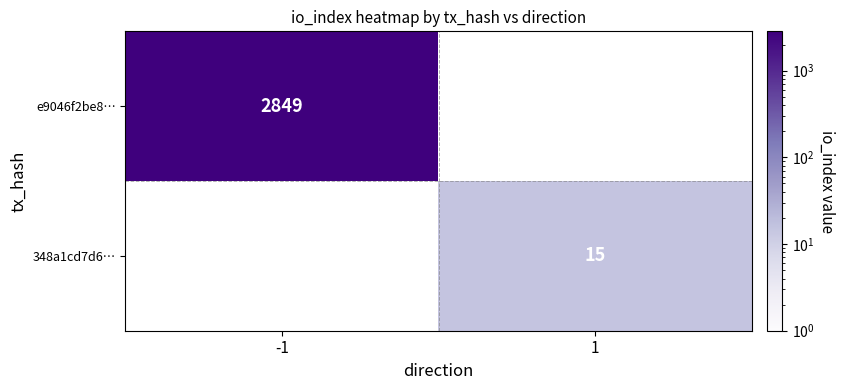

The e9046f2be8… series shows 1013 at -1. True or false?

False